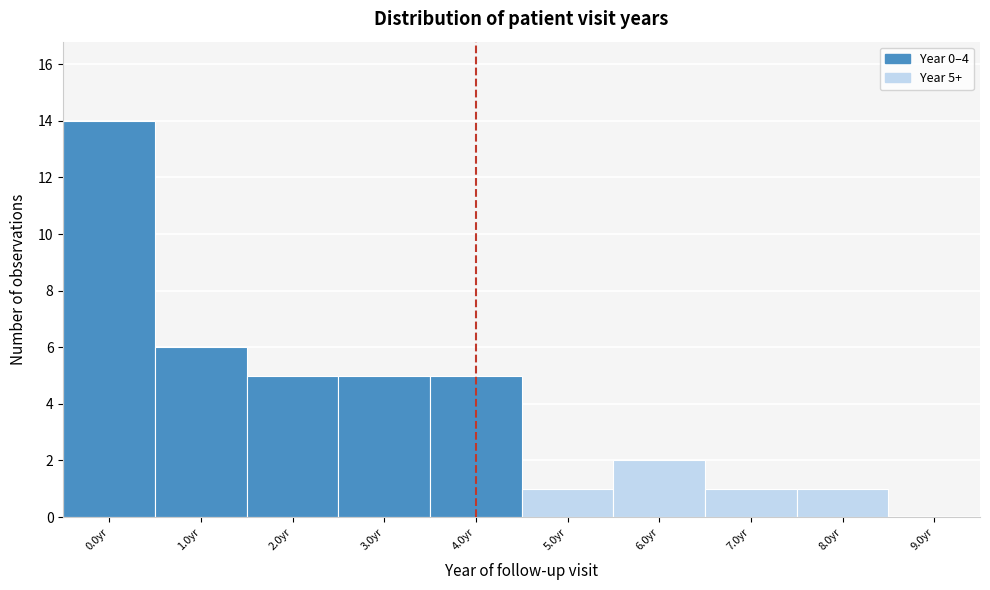

Reading right to left, transcribe all the data shown in this chart.

9.0yr=0	8.0yr=1	7.0yr=1	6.0yr=2	5.0yr=1	4.0yr=5	3.0yr=5	2.0yr=5	1.0yr=6	0.0yr=14